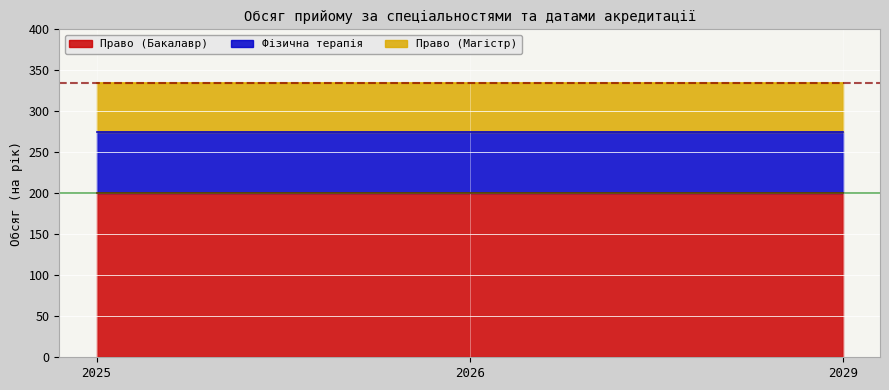

At which category is the sum across all series the highest?

2025